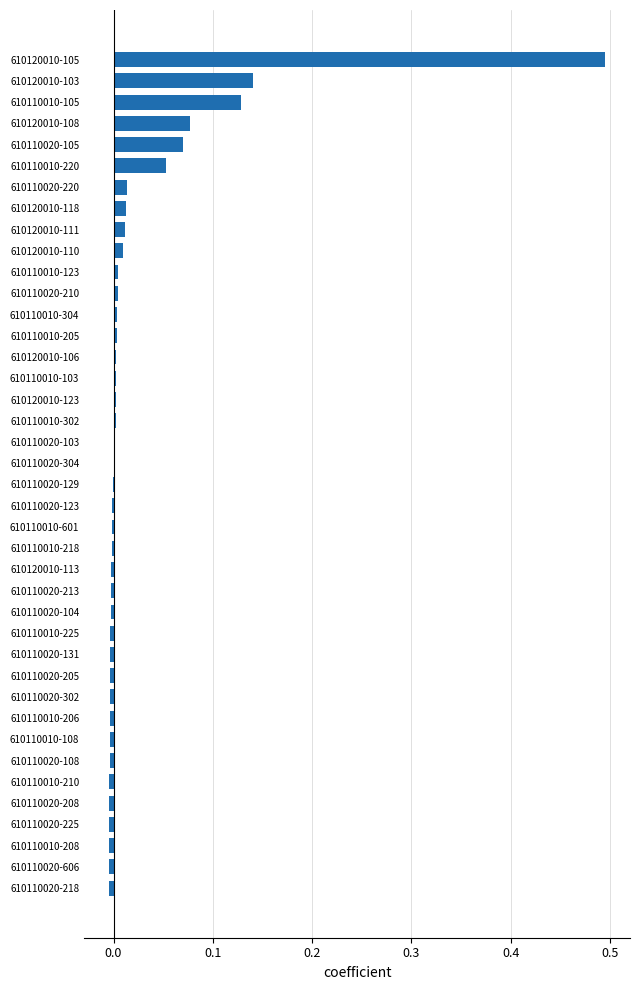

What is the maximum value shown in the chart?

0.5